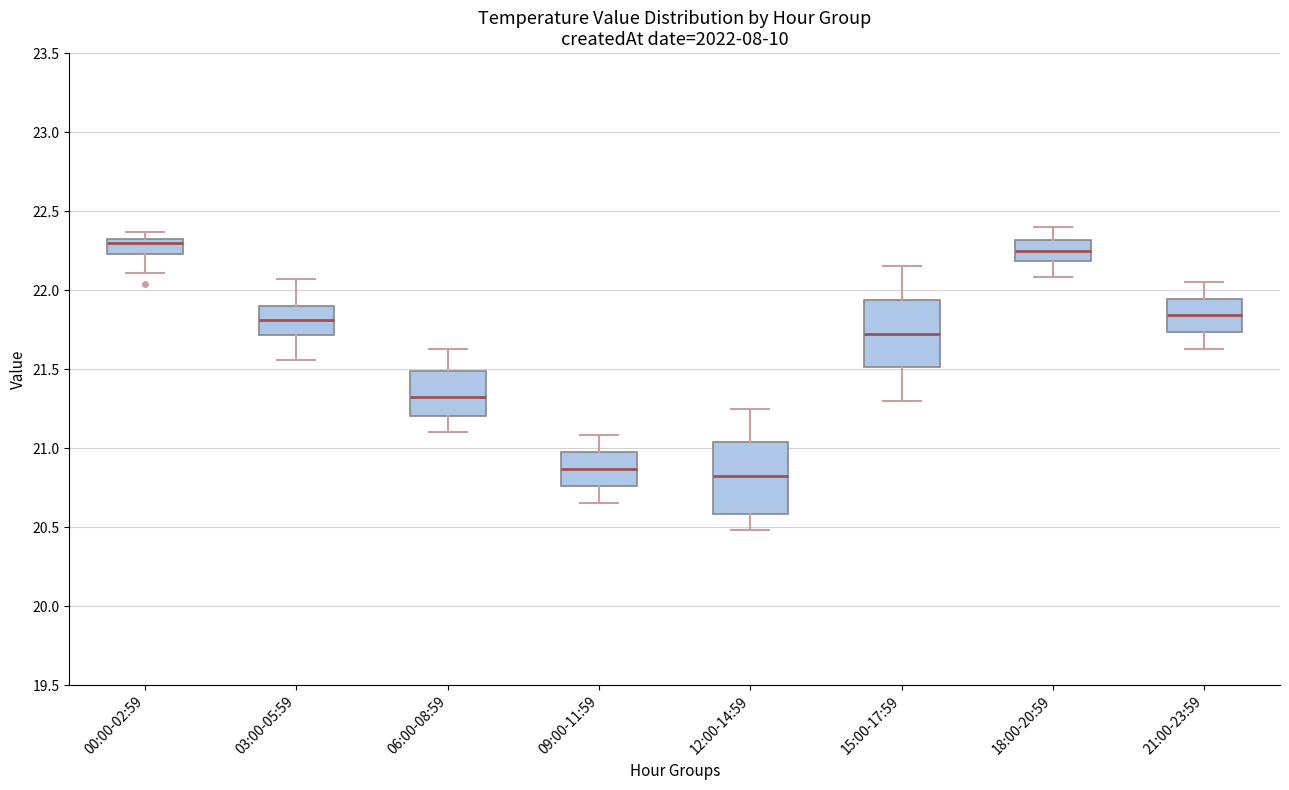

Where does the upper whisker of the box for 12:00-14:59 end on the y-axis? The values are not printed on the chart, so give them approximately, as read against the axis.

21.25